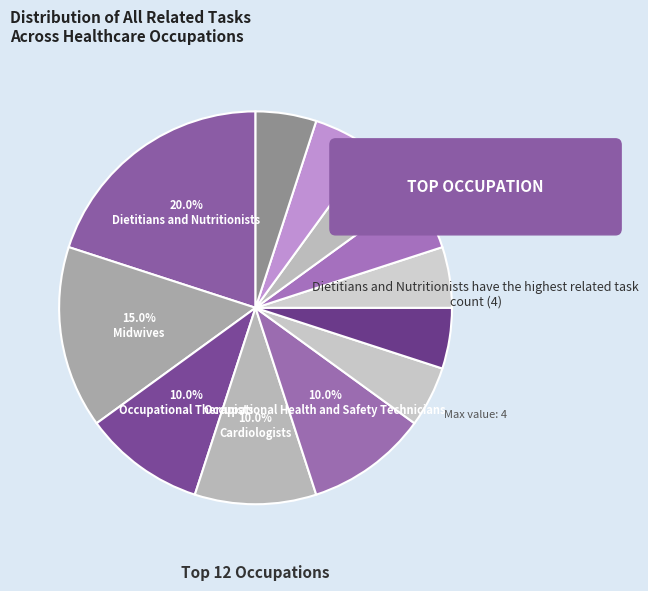

How many segments does this pie chart have?

12